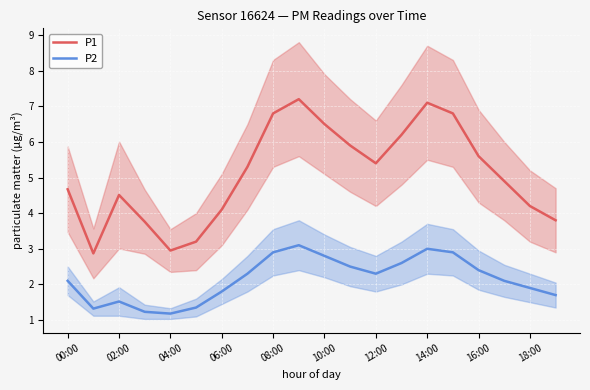

True or false: P2 and P1 intersect in this chart.

False